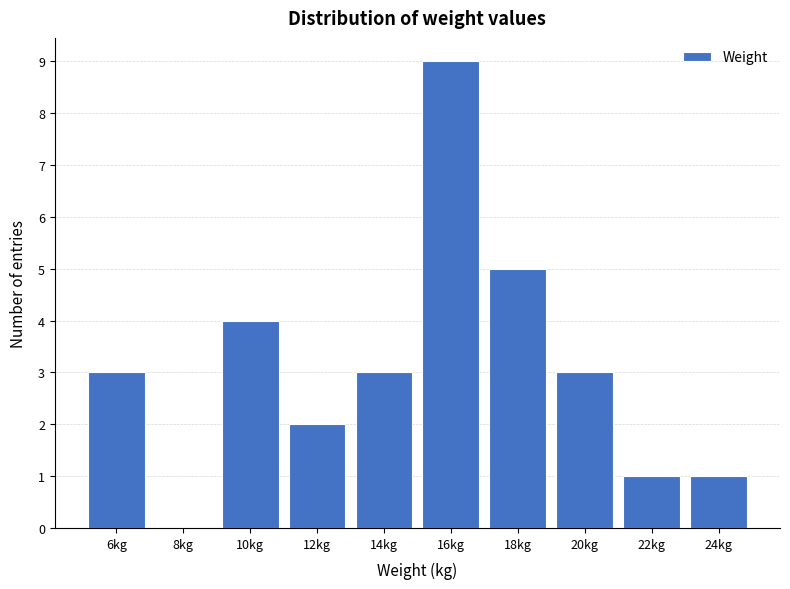

Over which range of the x-axis is the bar tallest?

15 to 17